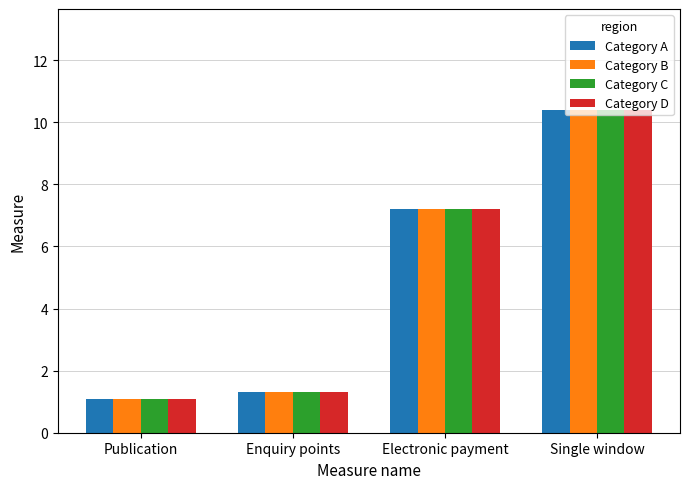

What is the average value of the Category B series?

5.0